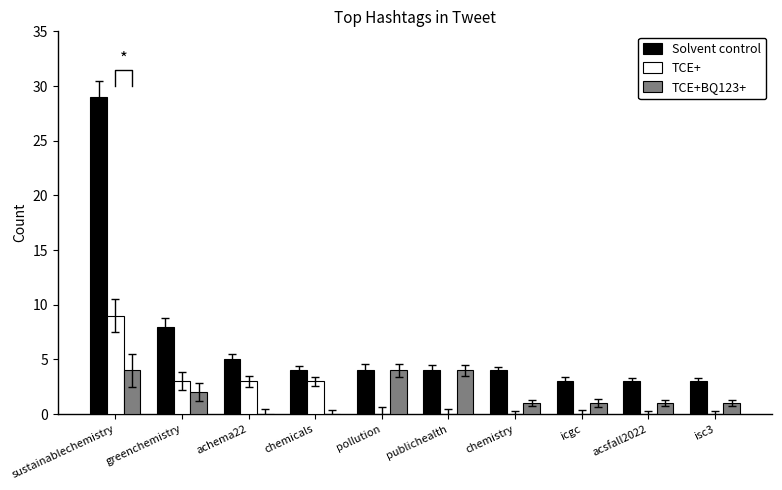

What is the difference between the maximum and minimum values in the Solvent control series?

26